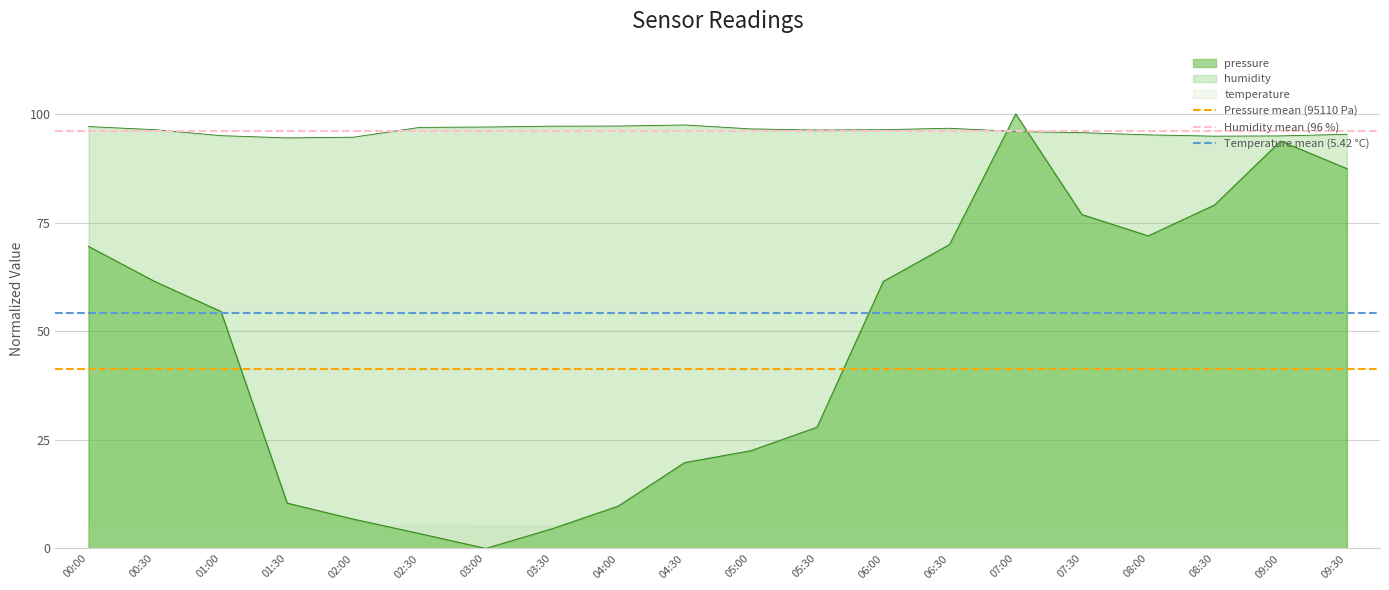

Is it true that Temperature mean (5.42 °C) equals 95.2 at 00:00?

False